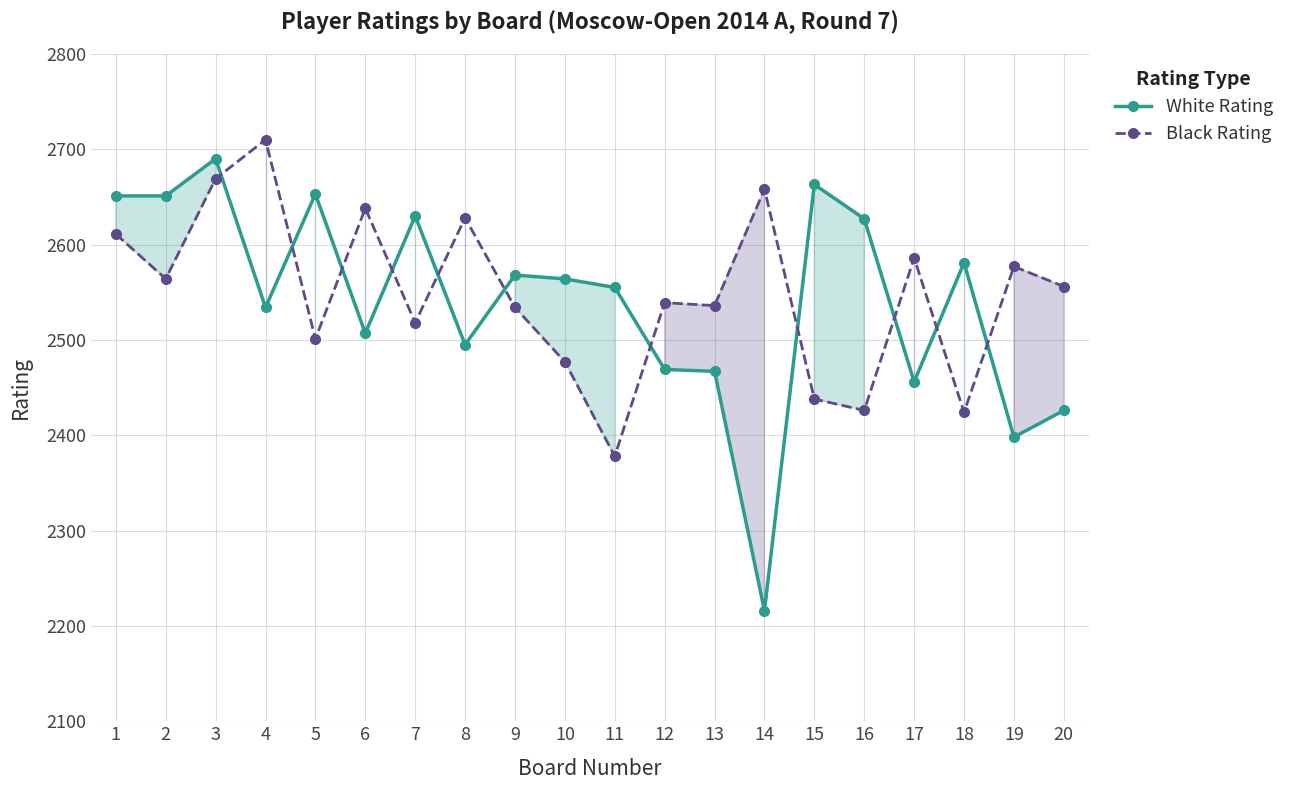

Which series has the widest spread of values?

White Rating